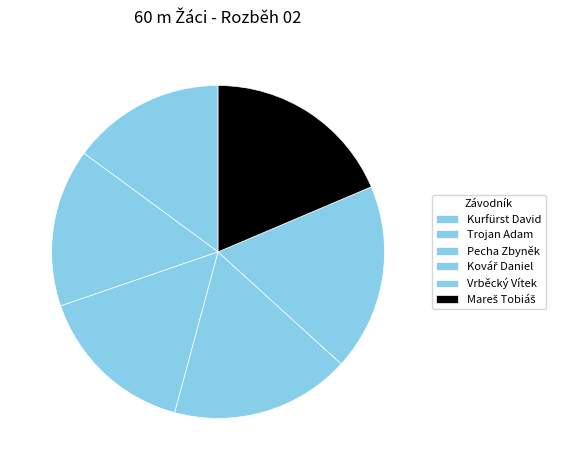

Between Vrběcký Vítek and Mareš Tobiáš, which is larger?

Mareš Tobiáš